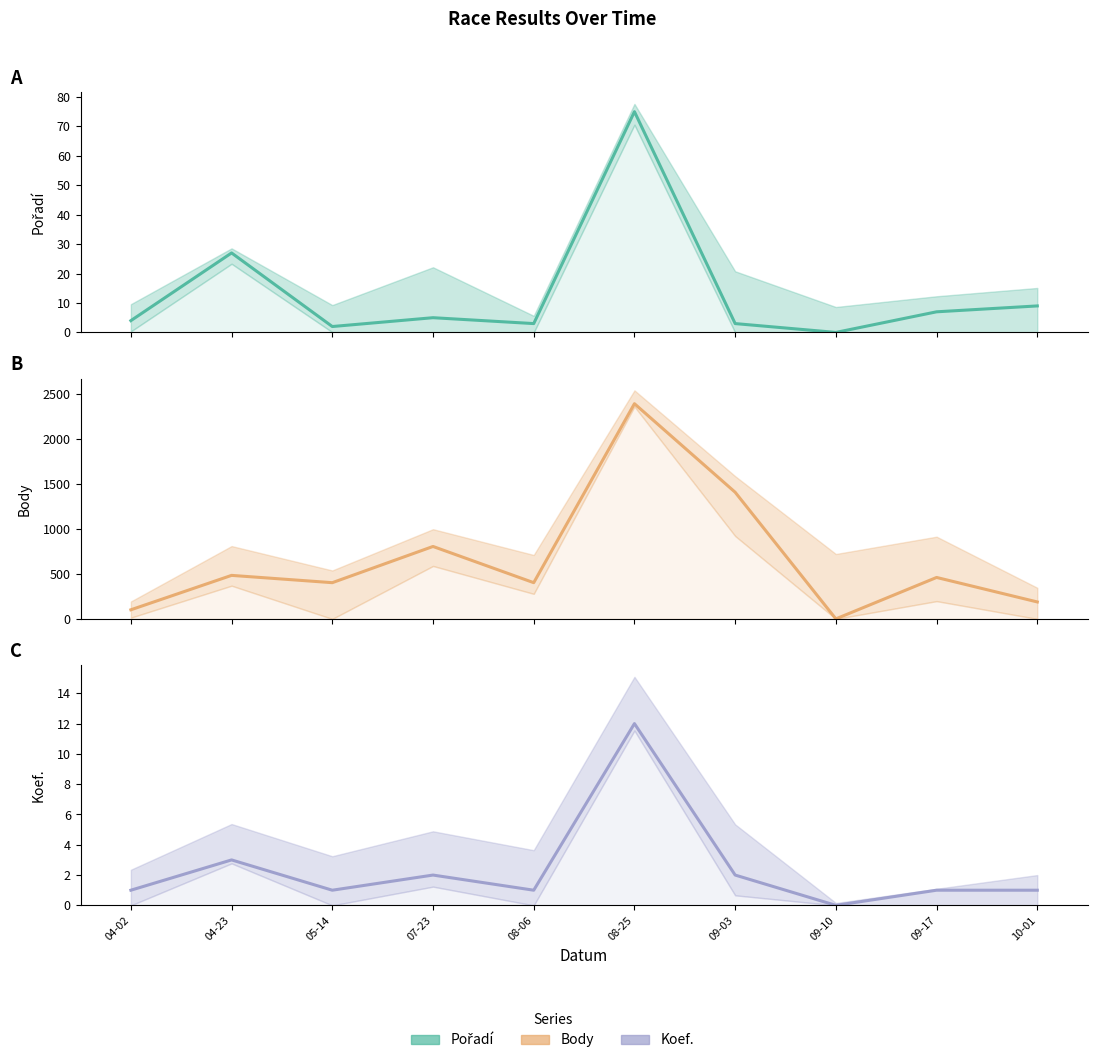

What is the difference between the Body values at 10-01 and 08-06?

214